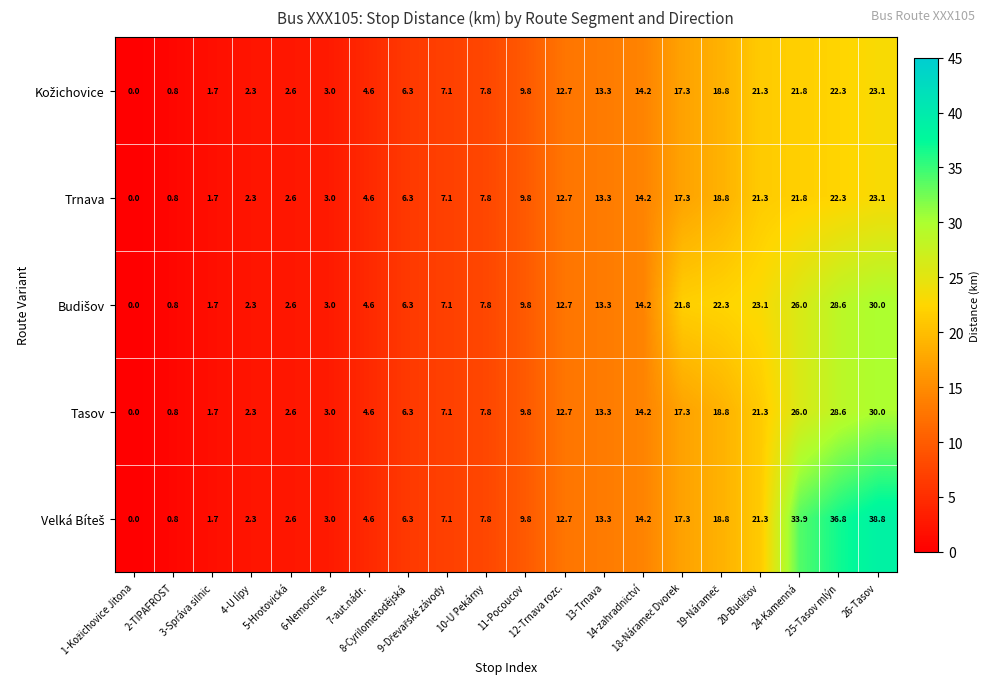

What is the maximum value for Trnava?

23.1